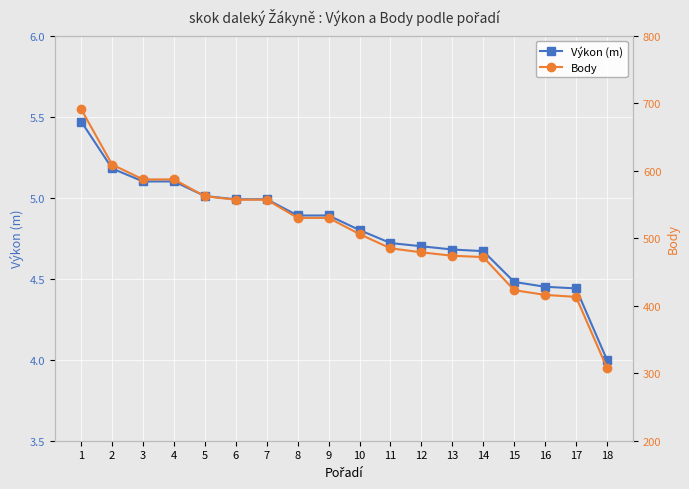

Is it true that Body equals 587.3 at 15?

False